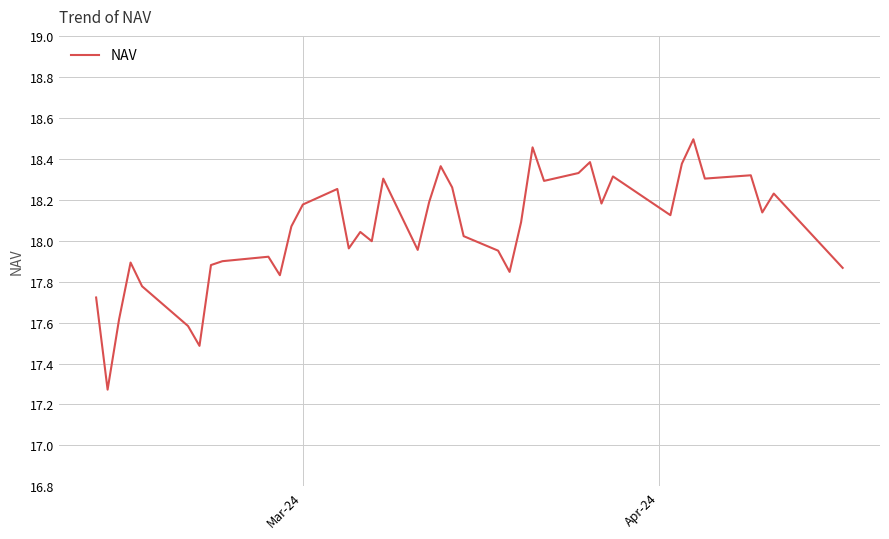

How many lines are shown in the chart?

1